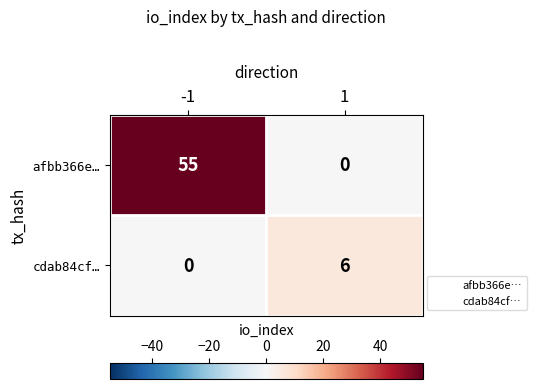

The value of afbb366e… at -1 is 86. True or false?

False